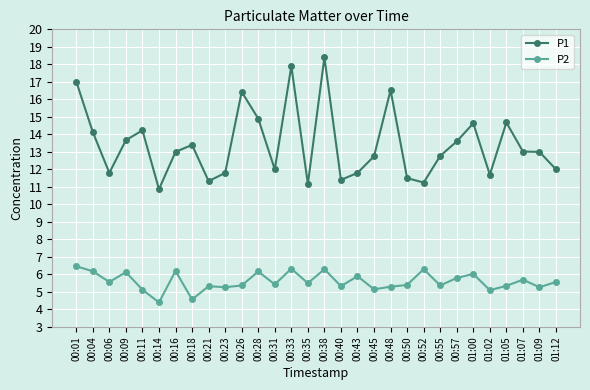

What is the difference between the maximum and minimum values in the P2 series?

2.1